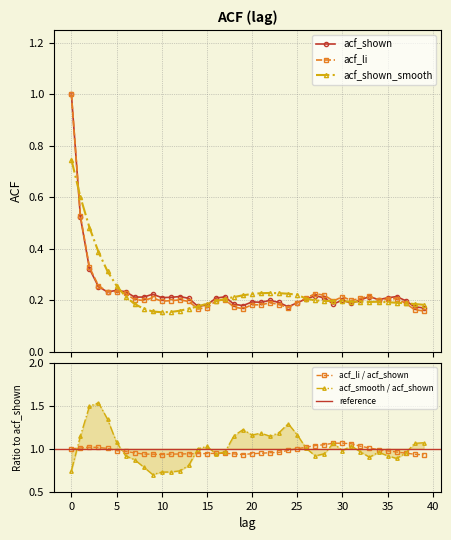

What is the total value across all series at 38?

0.5